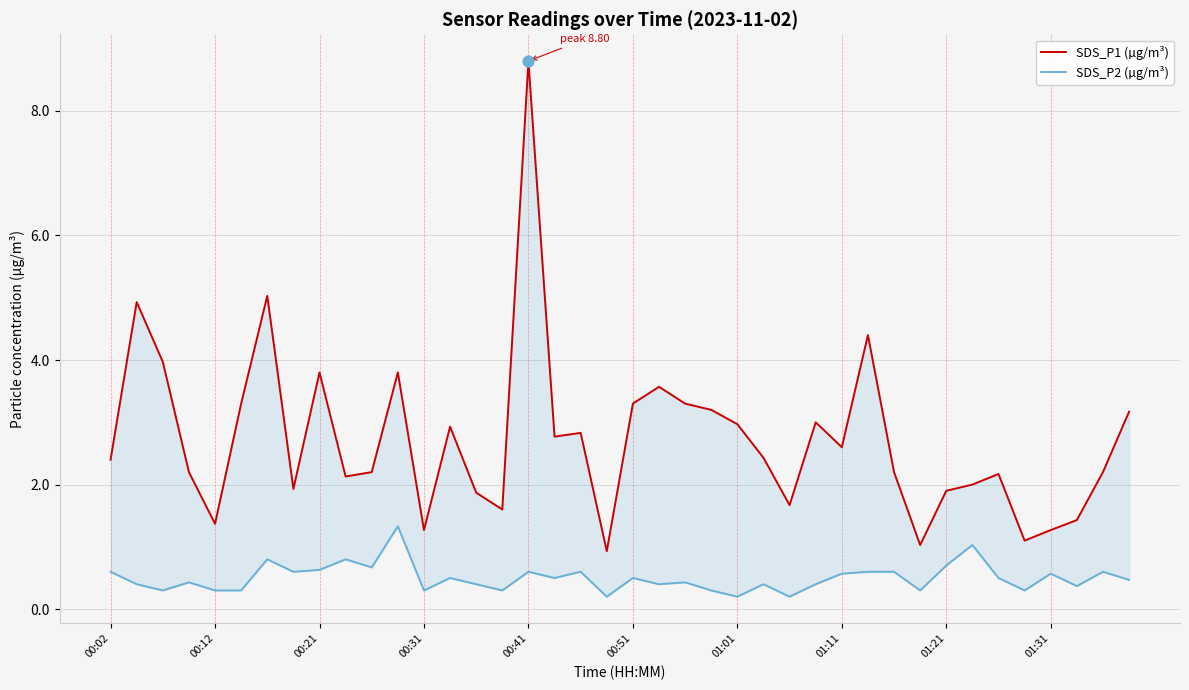

What is the total value across all series at 13?

3.4